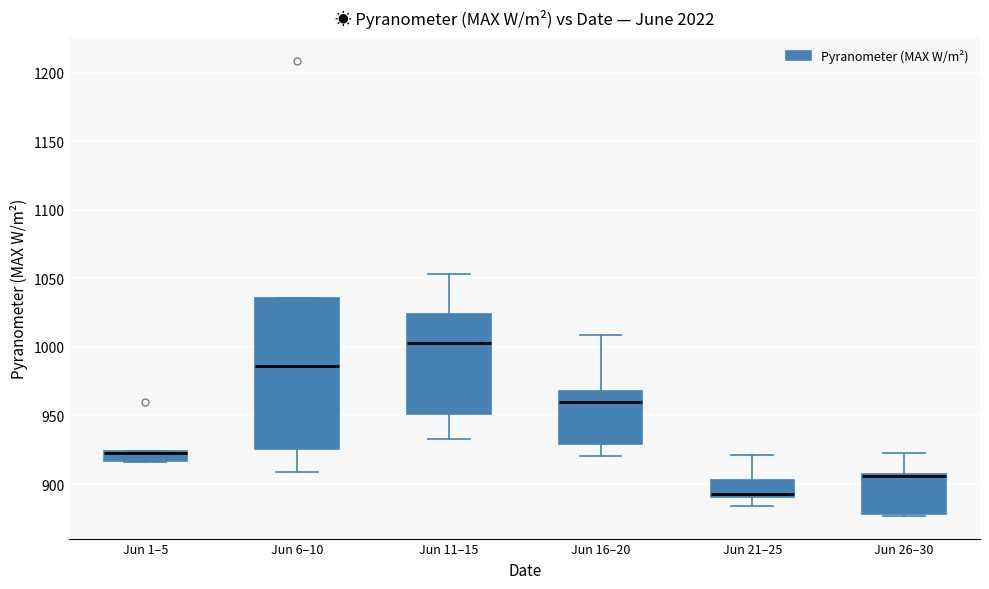

Where is the lower edge of the box for Jun 16–20 on the y-axis? The values are not printed on the chart, so give them approximately, as read against the axis.

930